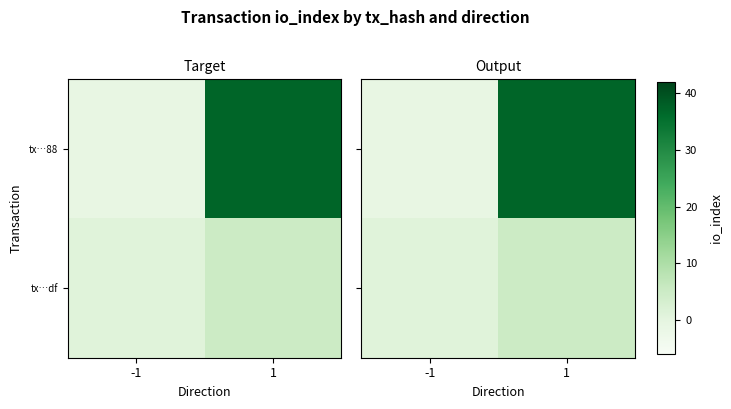

How many distinct data groups are displayed?

2